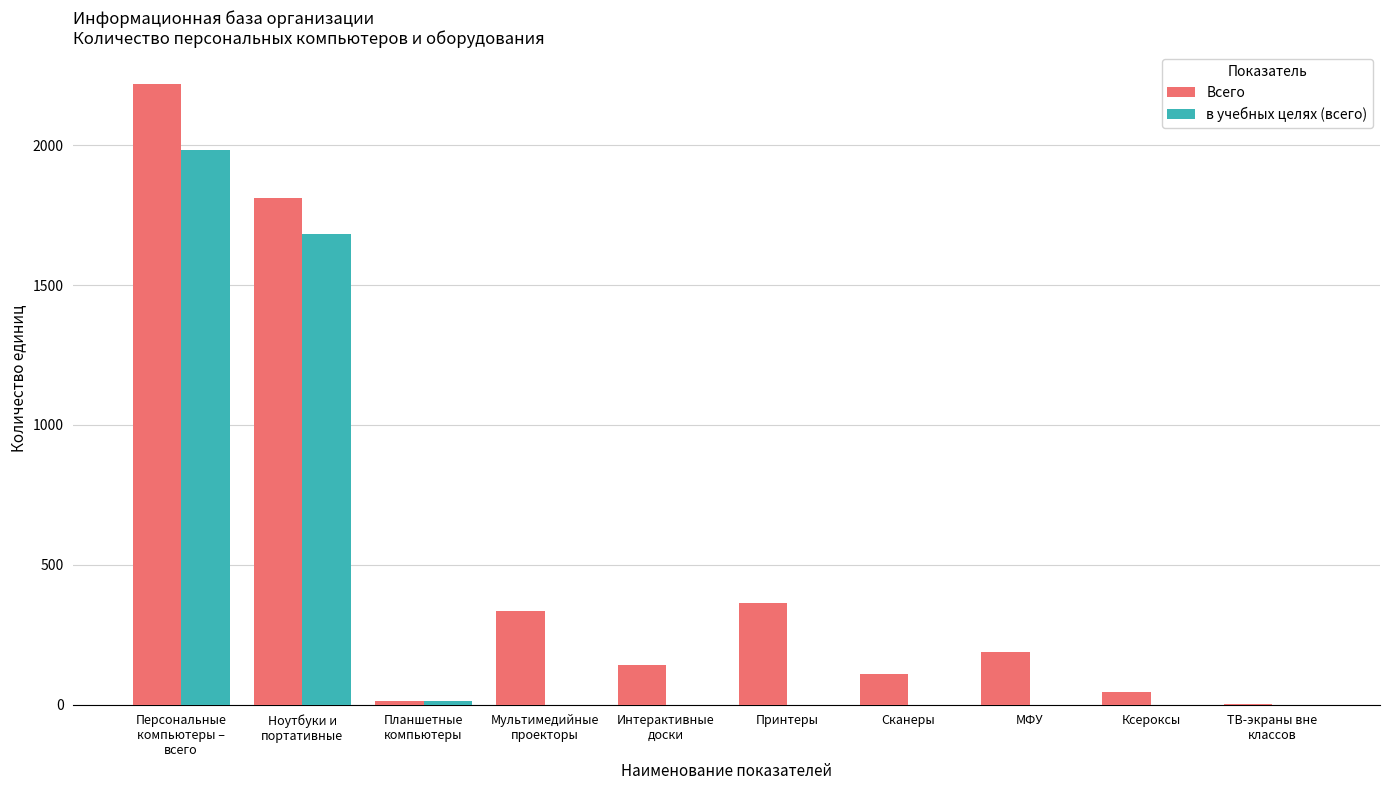

Which series has the largest total across all categories?

Всего